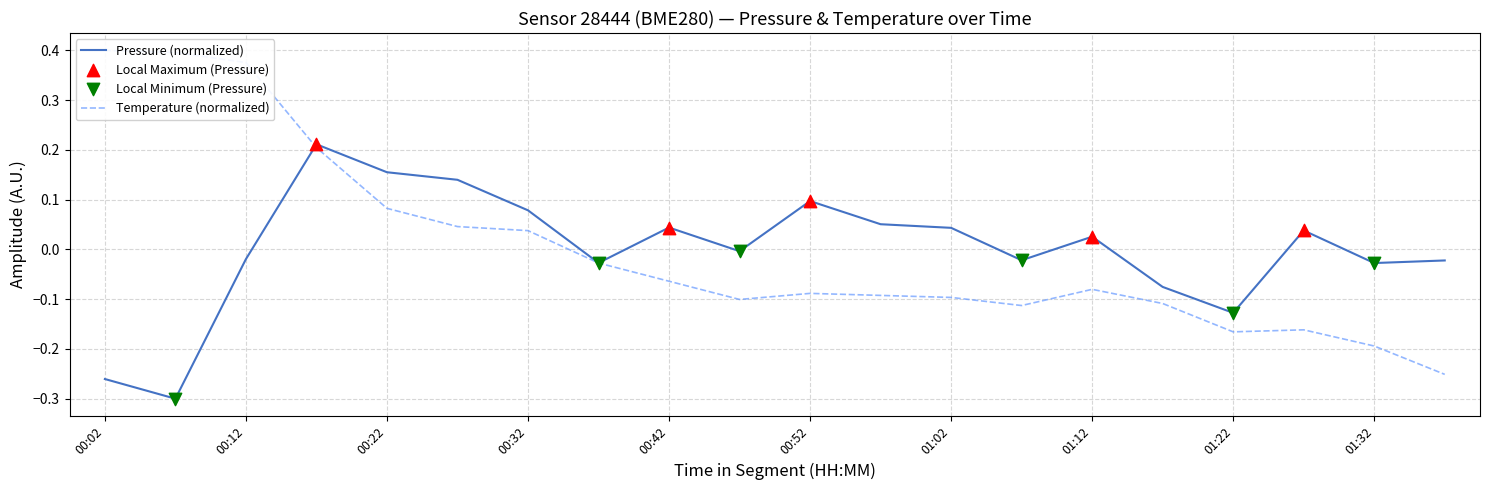

What is the total value across all series at 01:17?

-0.2